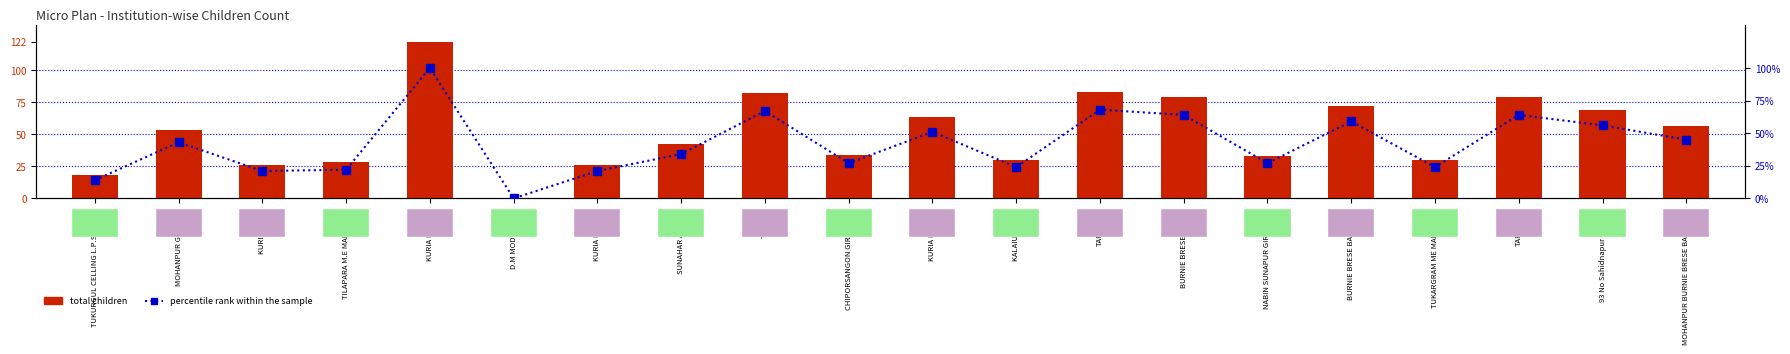

What is the label of the 7th bar from the right?

BURNIE BRESE BAGAN